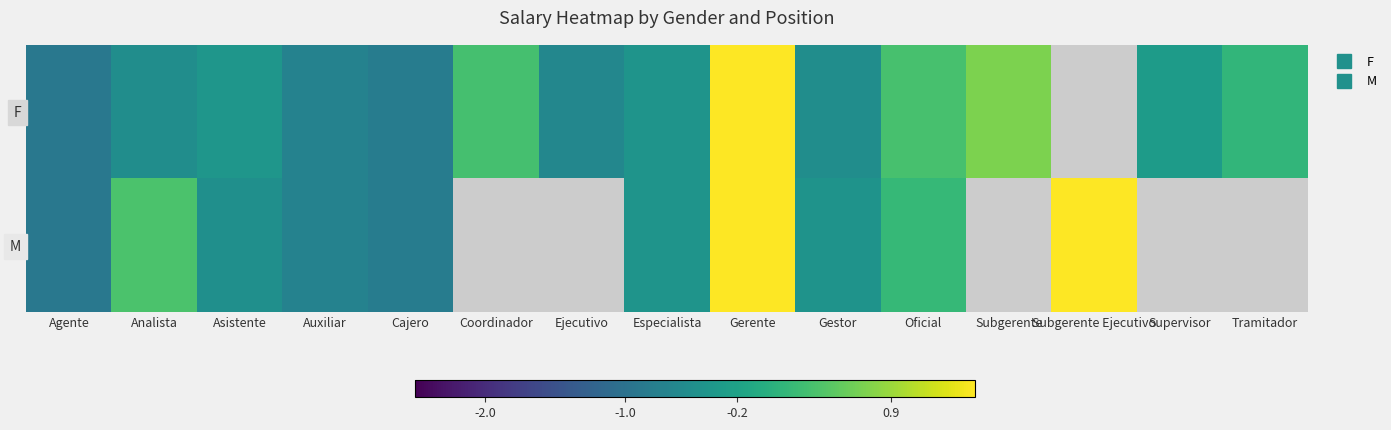

Between Tramitador and Oficial, which is larger?

Oficial